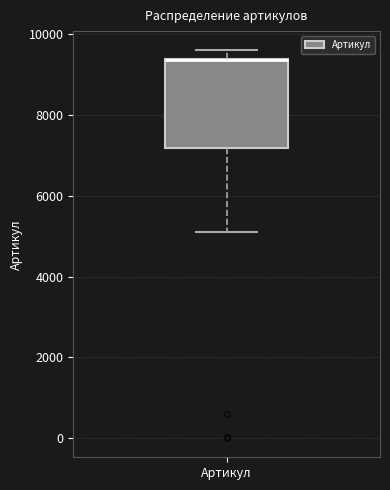

Transcribe this box plot: give where the median line is, the range the box spans, and where the two whiskers end, as read against the y-axis. The values are not printed on the chart, so give them approximately, as read against the axis.

median 9400 (drawn on the box's upper edge), box 7200 to 9400, whiskers 5200 to 9600